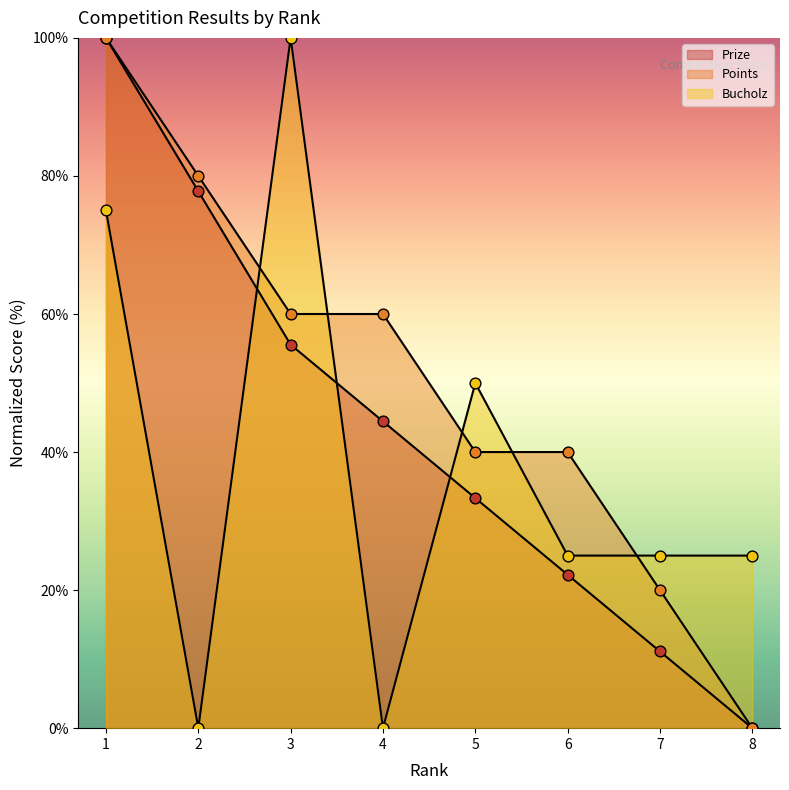

Which series reaches the maximum Y coordinate?

Prize